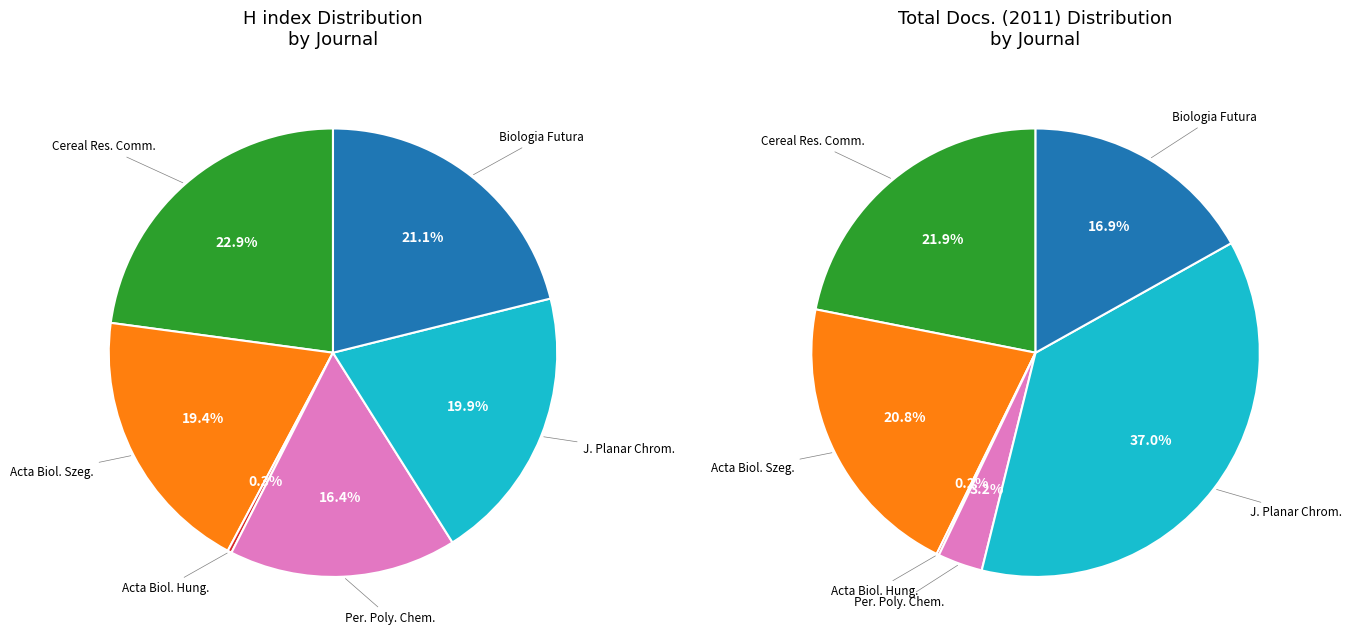

Which category has the smallest portion of the pie?

Acta Biologica Hungarica